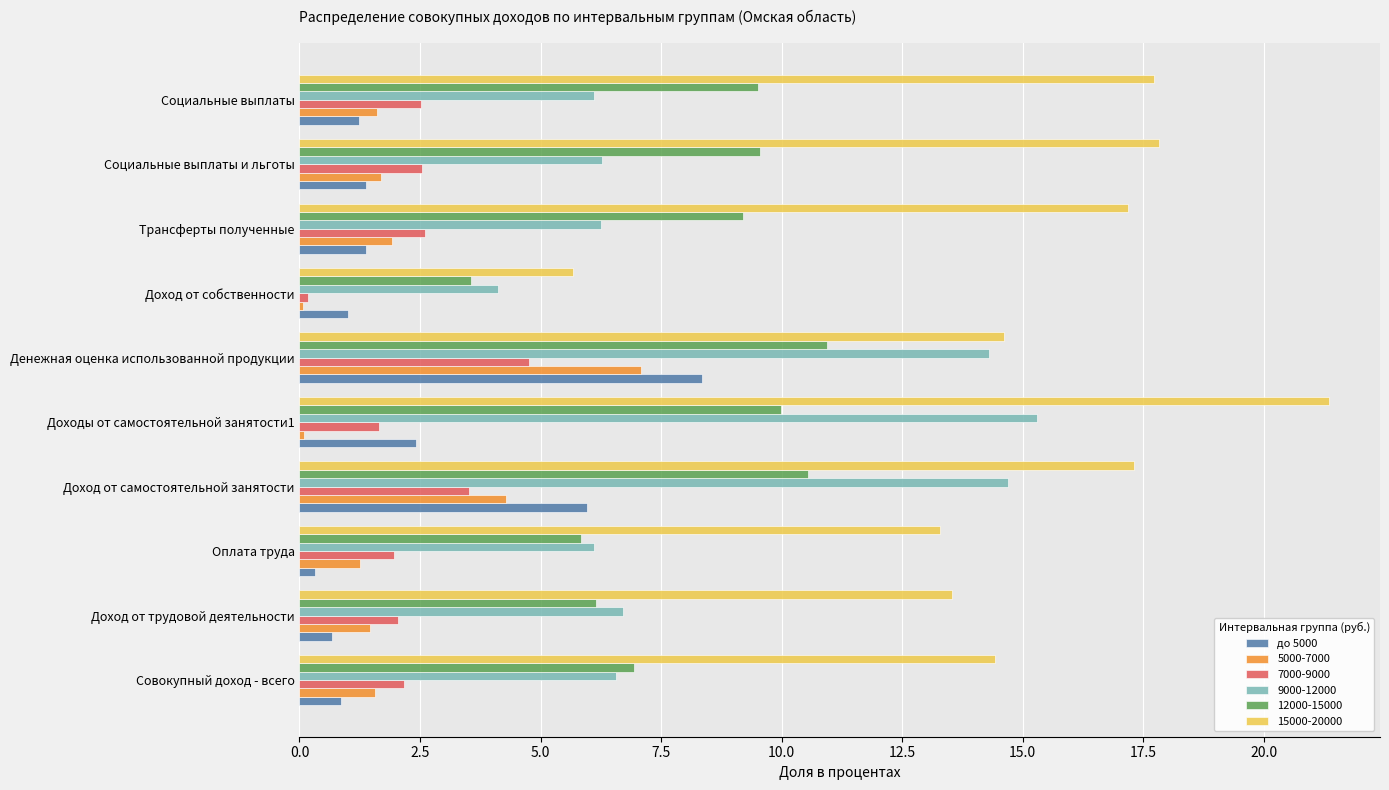

At which label does 9000-12000 reach its peak?

Доходы от самостоятельной занятости1